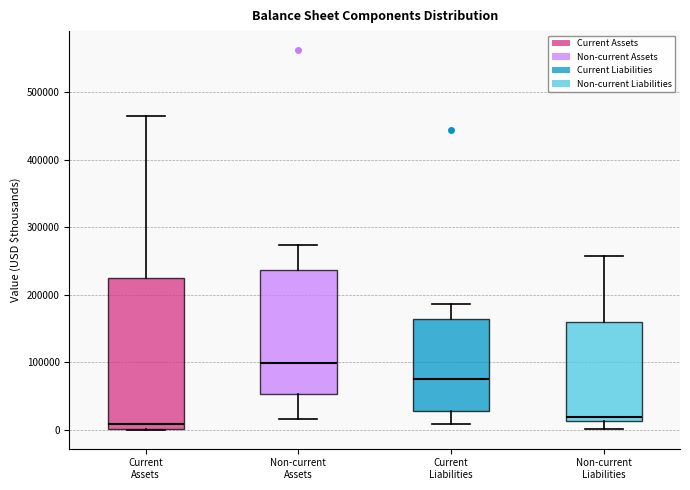

Where does the upper whisker of the box for Non-current Assets end on the y-axis? The values are not printed on the chart, so give them approximately, as read against the axis.

270000